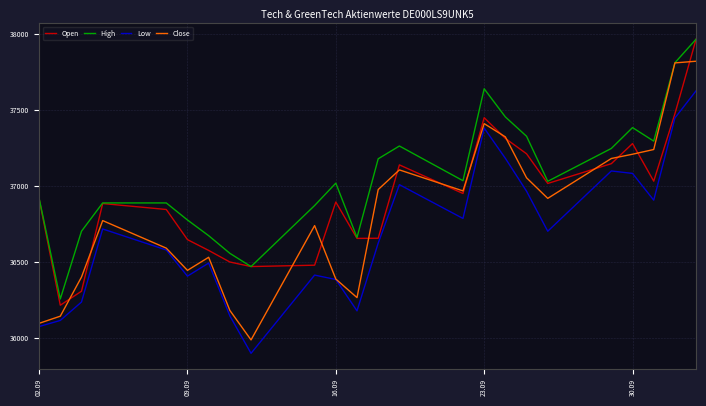

List the series in order of their overall mean, lowest first.

Low, Close, Open, High